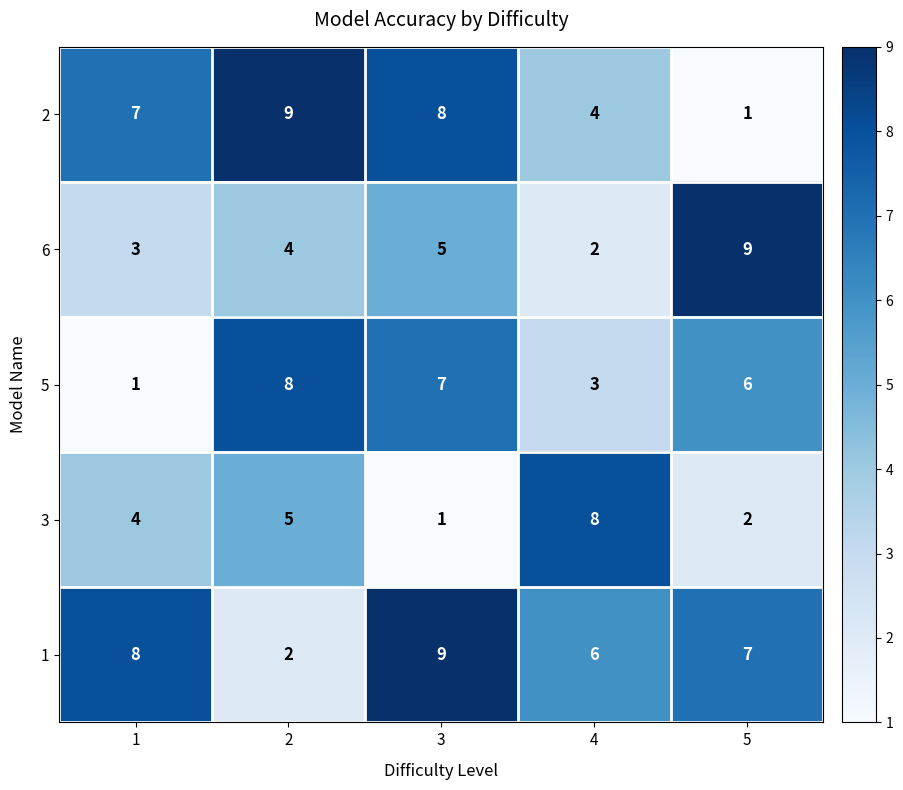

At which category is the sum across all series the highest?

3